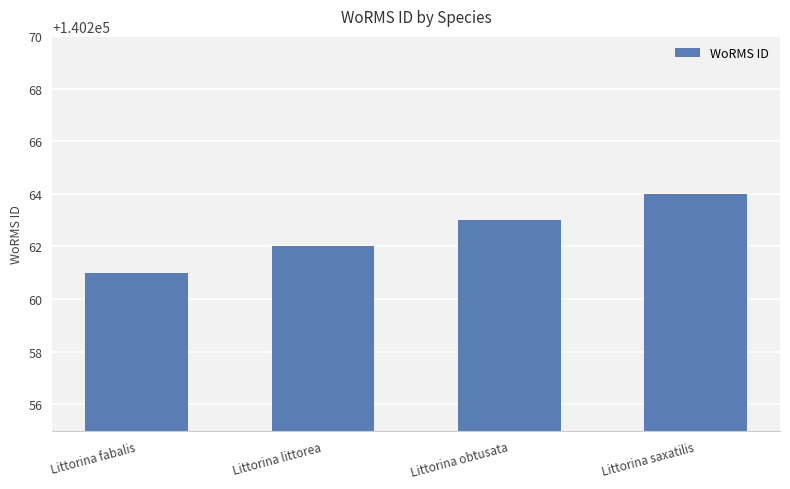

What is the sum of the values at Littorina obtusata and Littorina littorea?

280525